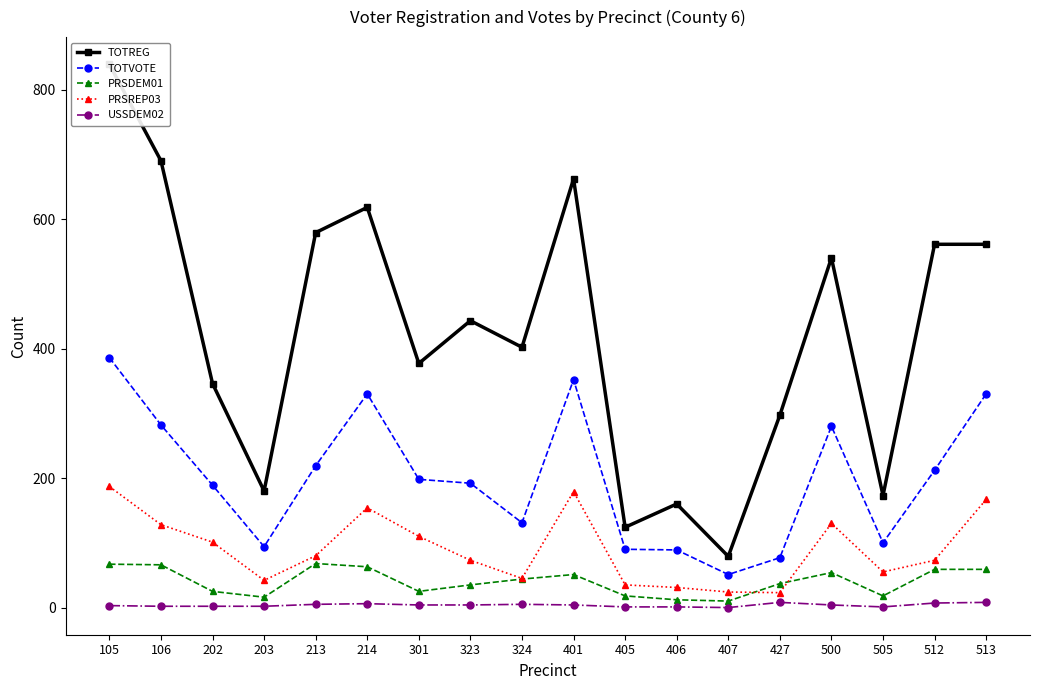

Reading left to right, extract all data points from this chart.

TOTREG: 839	690	346	180	579	618	377	443	402	662	124	160	79	297	540	173	561	561
TOTVOTE: 386	282	189	94	219	330	198	192	131	352	90	89	51	77	280	100	212	330
PRSDEM01: 67	66	25	16	68	63	25	35	44	51	18	12	10	37	54	18	59	59
PRSREP03: 187	128	101	42	80	154	110	73	45	179	35	31	24	23	130	55	73	167
USSDEM02: 3	2	2	2	5	6	4	4	5	4	1	1	0	8	4	1	7	8